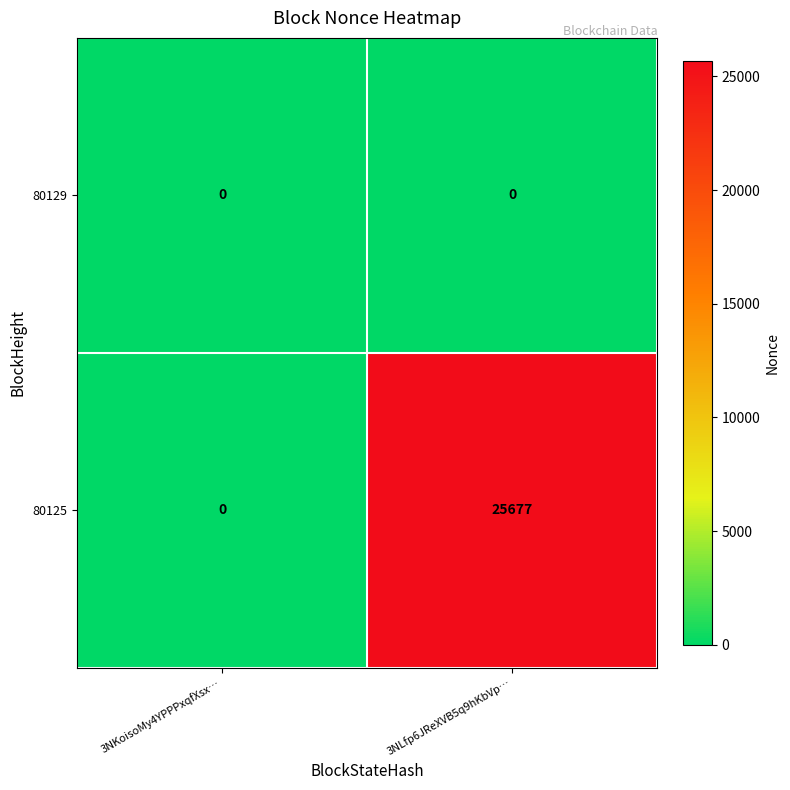

Rank the series at 3NLfp6JReXVB5q9hKbVp… from lowest to highest value.

80129, 80125